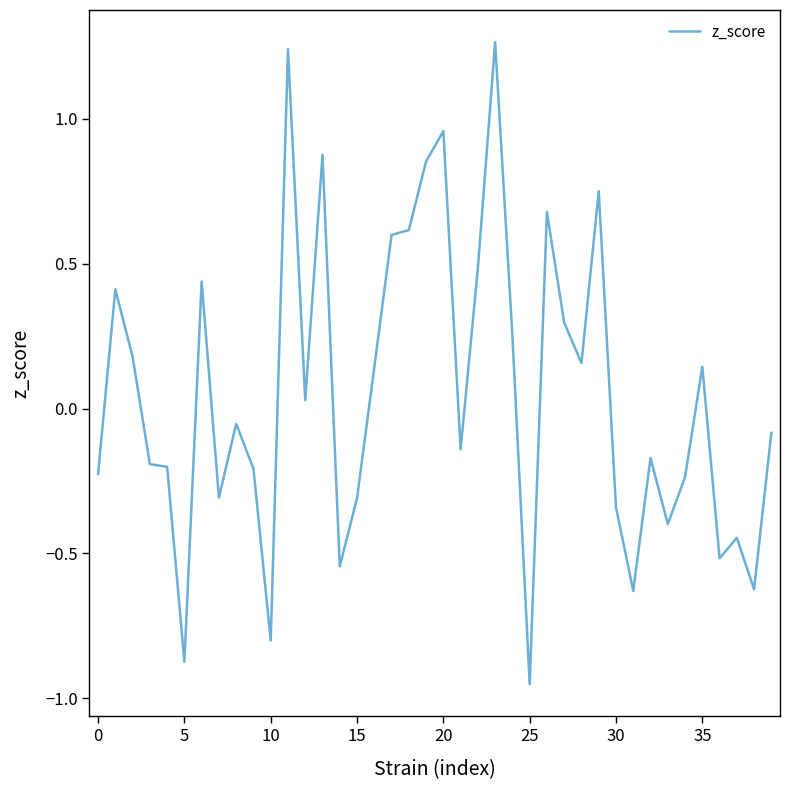

What is the difference between the maximum and minimum values?

2.2